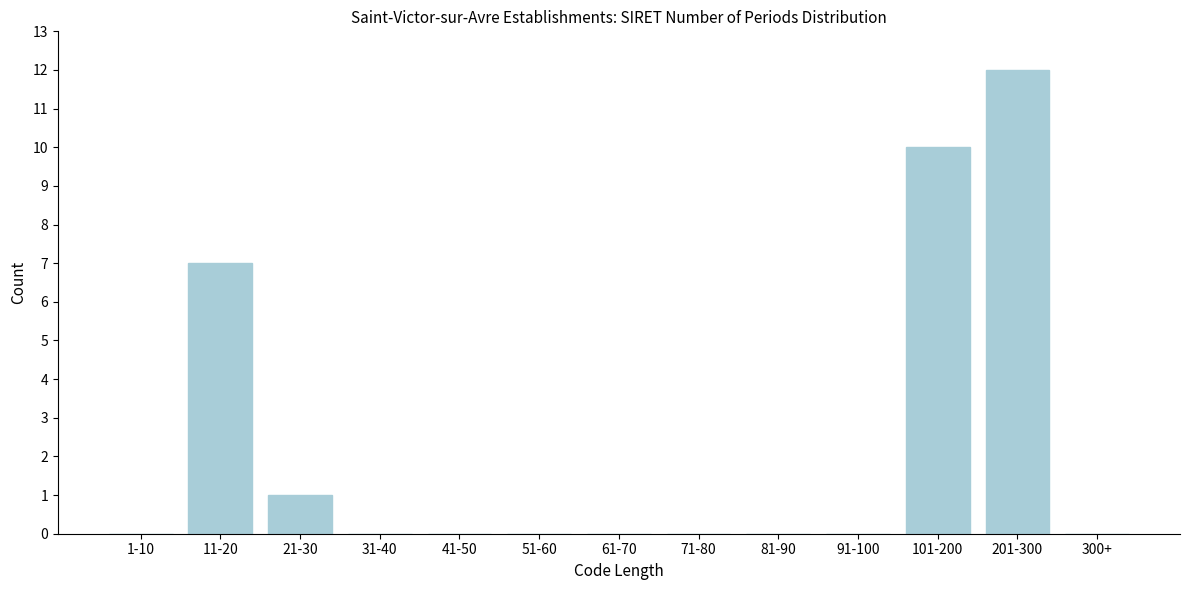

Reading right to left, transcribe all the data shown in this chart.

300+=0	201-300=12	101-200=10	91-100=0	81-90=0	71-80=0	61-70=0	51-60=0	41-50=0	31-40=0	21-30=1	11-20=7	1-10=0